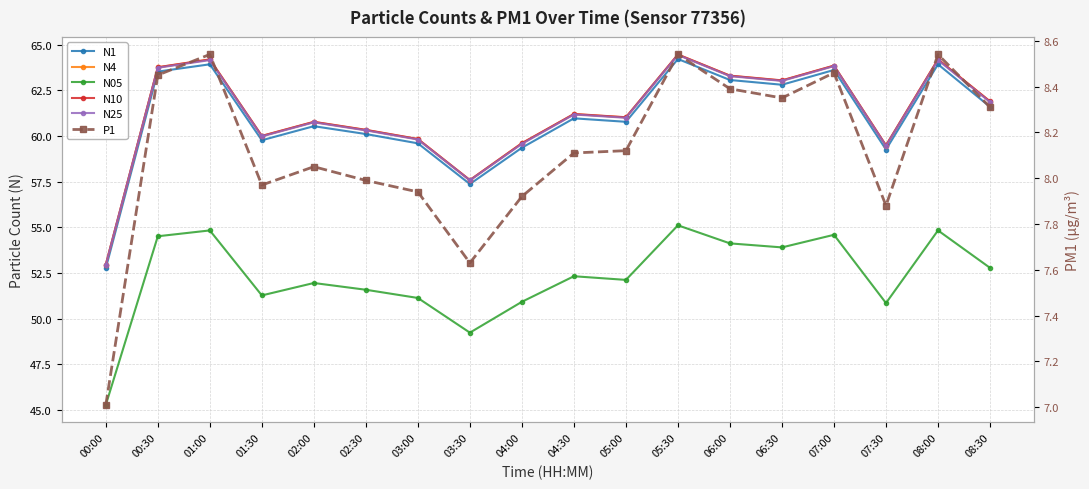

True or false: N1 and N05 cross at least once.

False